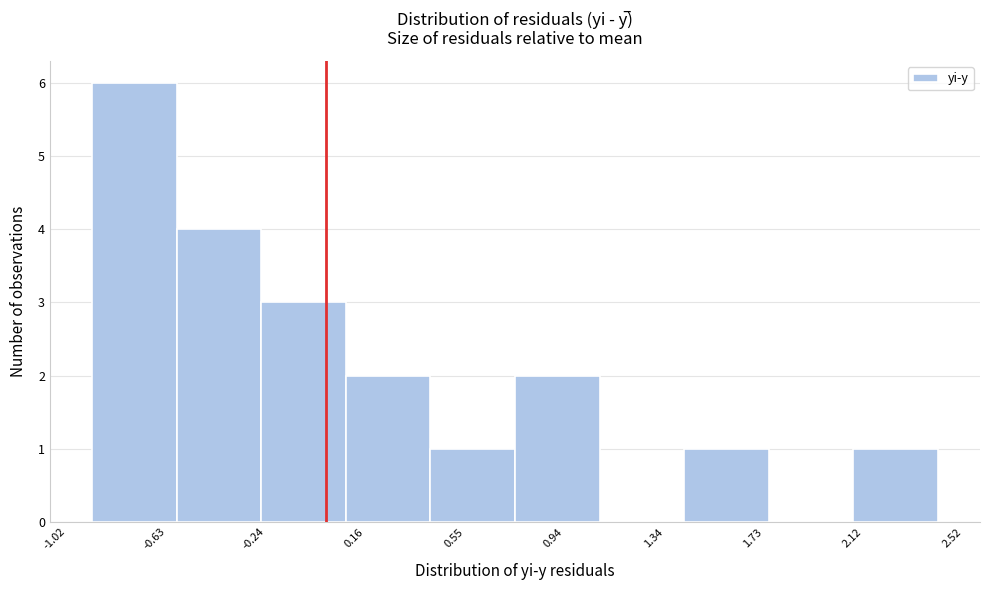

What is the height of the bar covering 0.10 to 0.40 on the x-axis? Neither the bar edges nor the heights are printed on the chart, so give them approximately, as read against the axes.

2